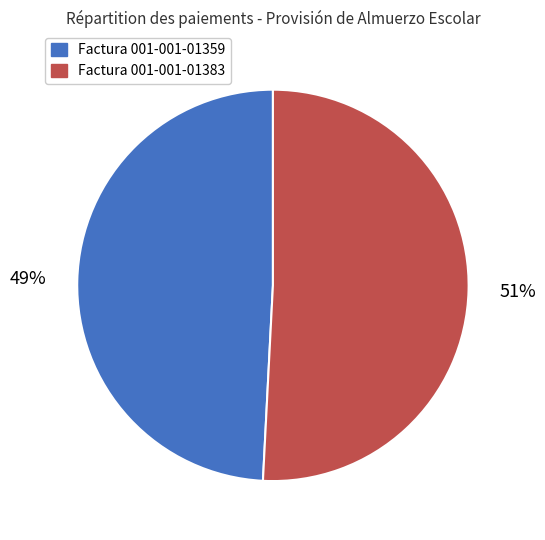

To the nearest percent, what is the difference between the largest and smallest slice percentages?

2%